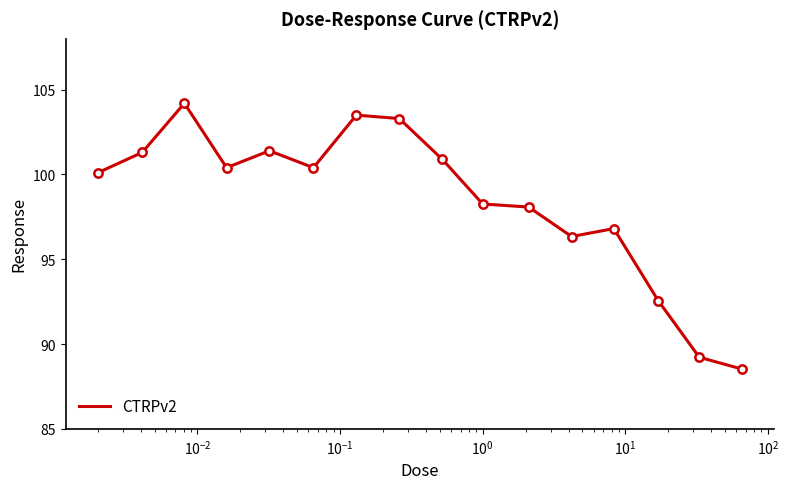

What is the difference between the maximum and minimum values?

15.7